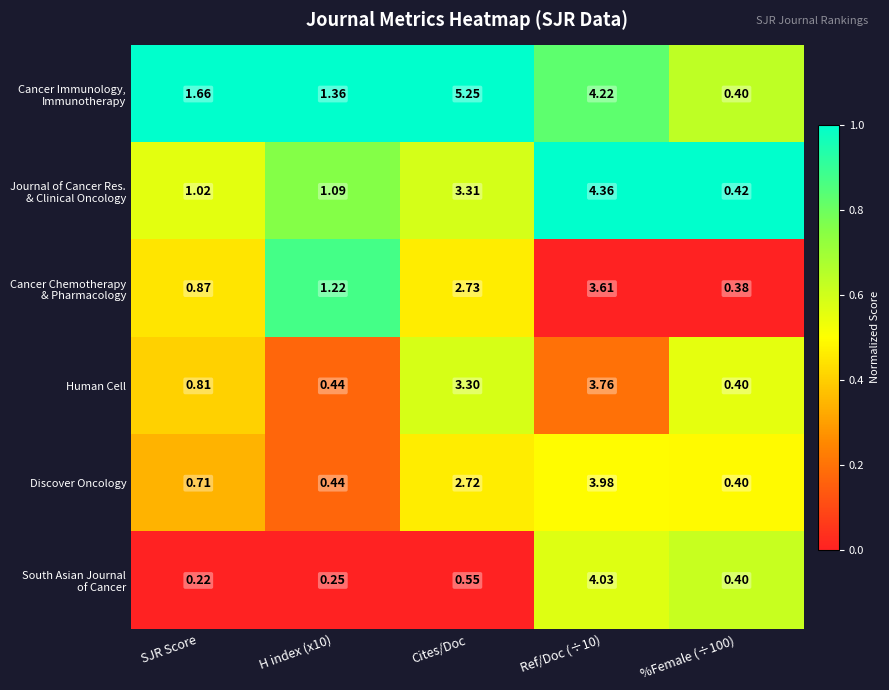

At which label is Human Cell closest to 2?

SJR Score